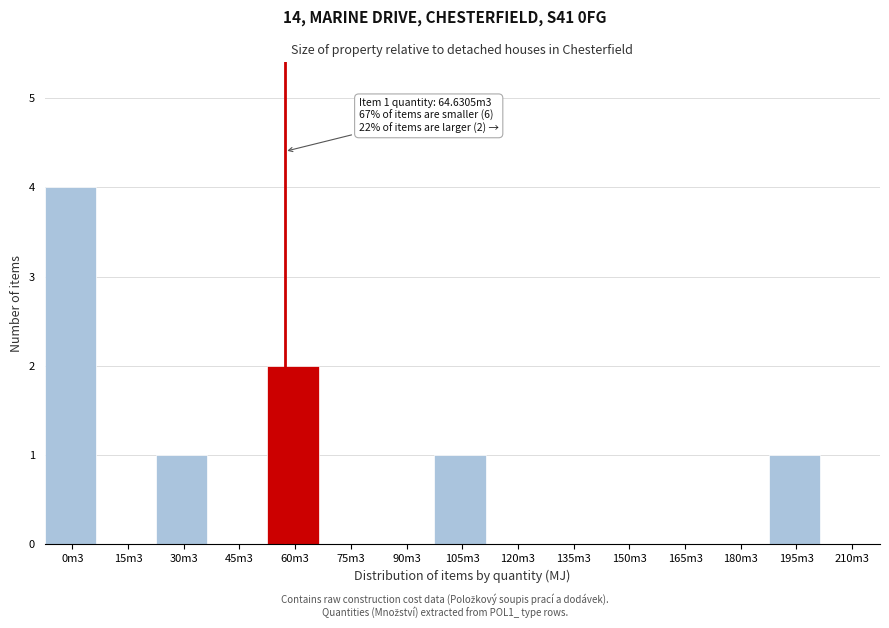

Reading left to right, what are all the values shown in this chart?

0m3=4	15m3=0	30m3=1	45m3=0	60m3=2	75m3=0	90m3=0	105m3=1	120m3=0	135m3=0	150m3=0	165m3=0	180m3=0	195m3=1	210m3=0